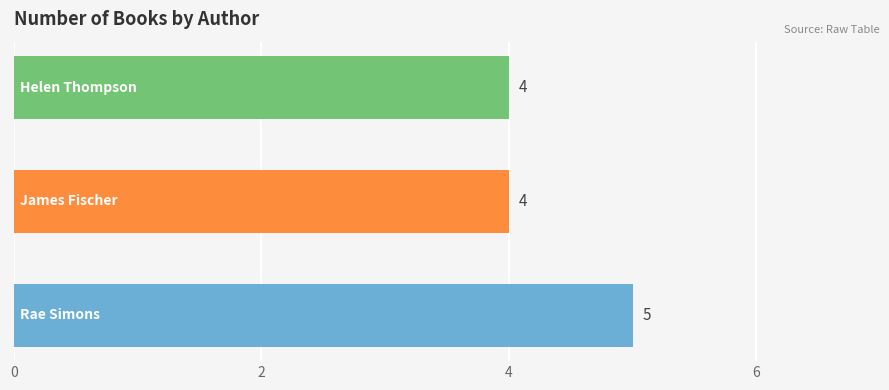

What is the average value?

4